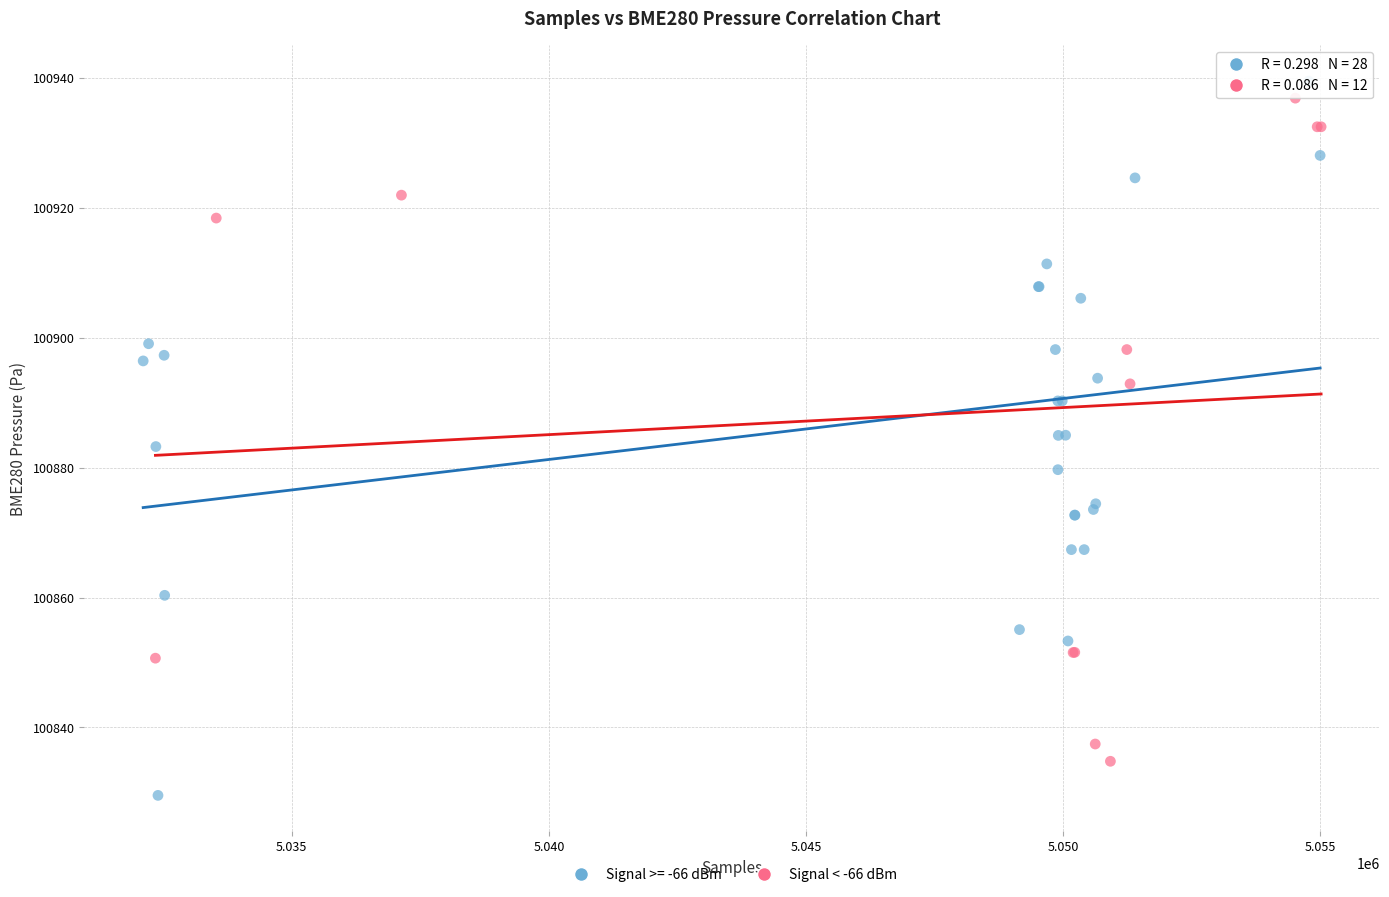

Which series reaches the minimum Y coordinate?

Signal >= -66 dBm